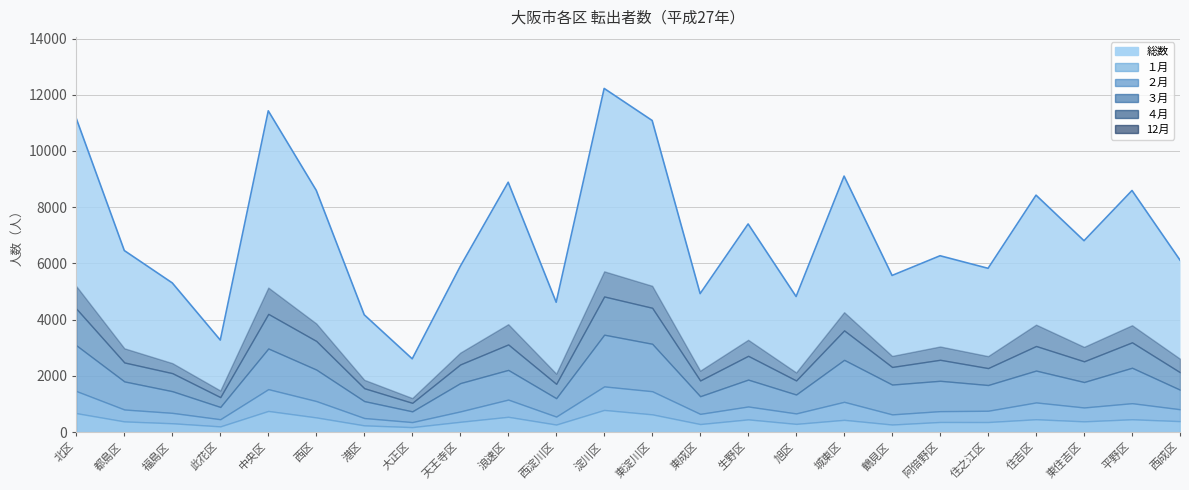

Where does the ３月 series first go above 1007?

北区